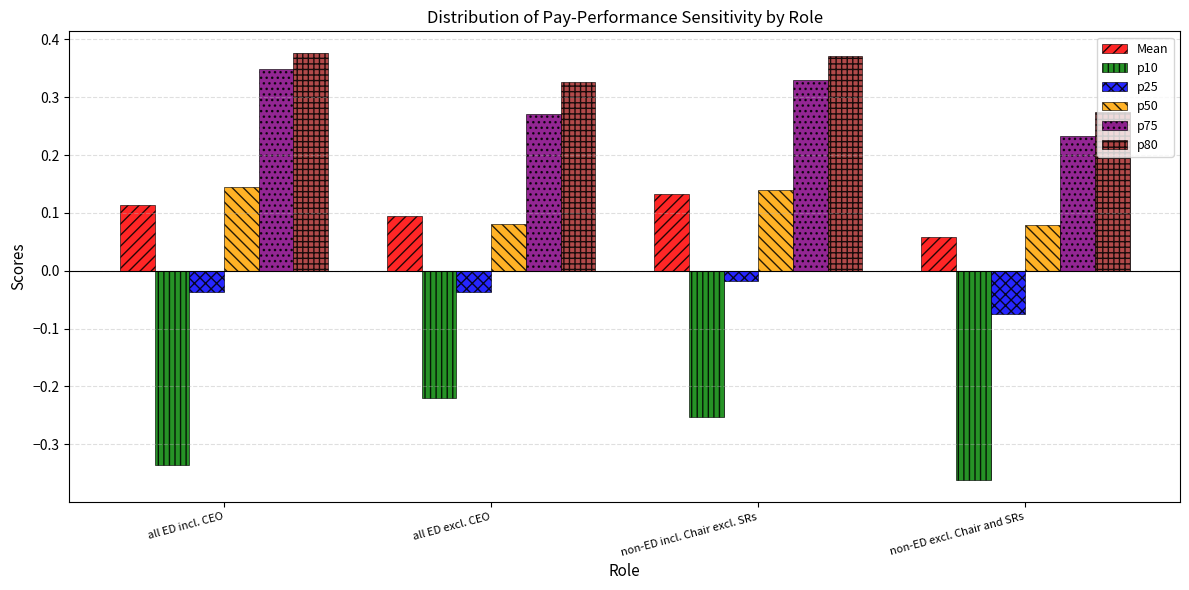

What are all the series names shown in the legend?

Mean, p10, p25, p50, p75, p80